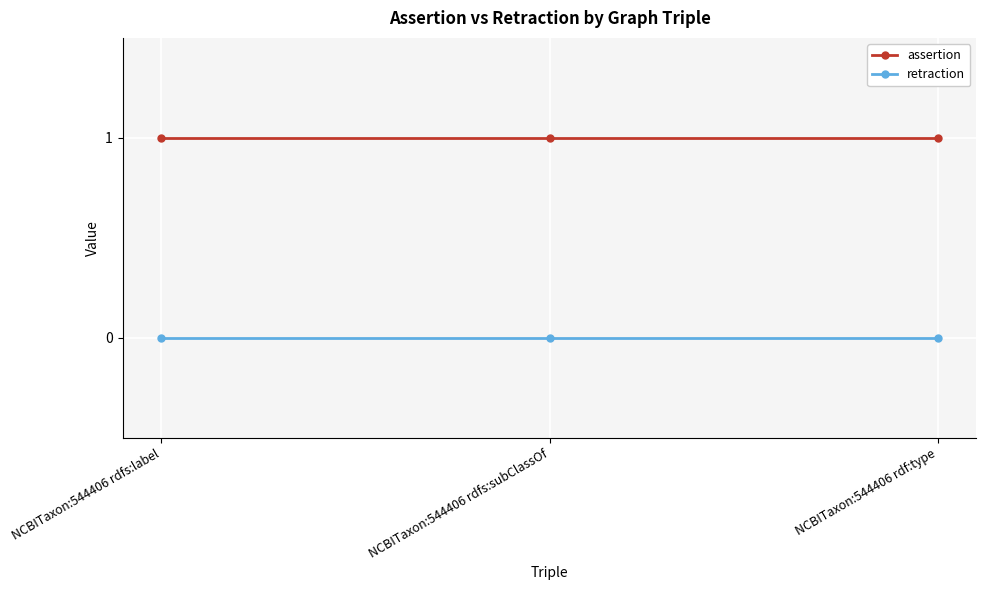

The assertion series shows 1 at NCBITaxon:544406 rdfs:subClassOf. True or false?

True